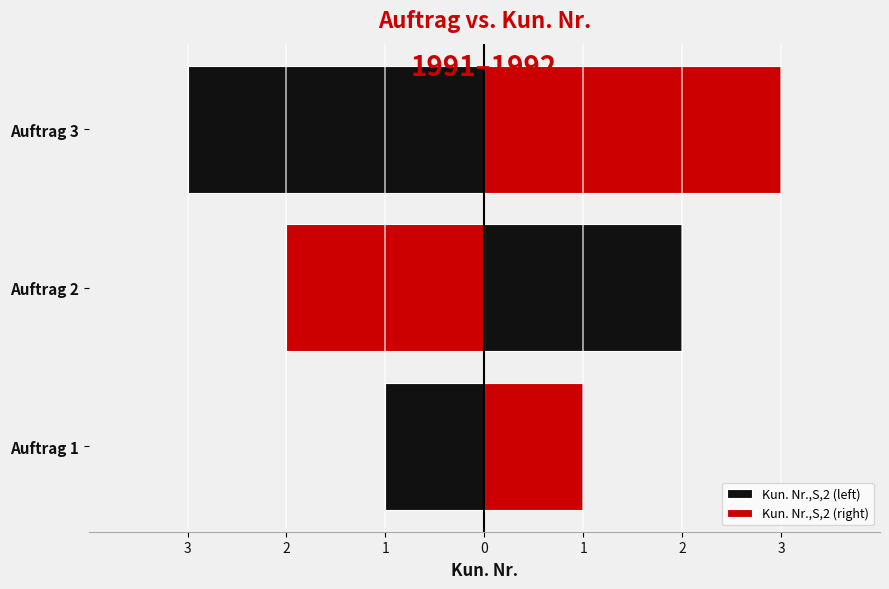

Which series changed the most between Auftrag 1 and Auftrag 3?

Kun. Nr.,S,2 (left)